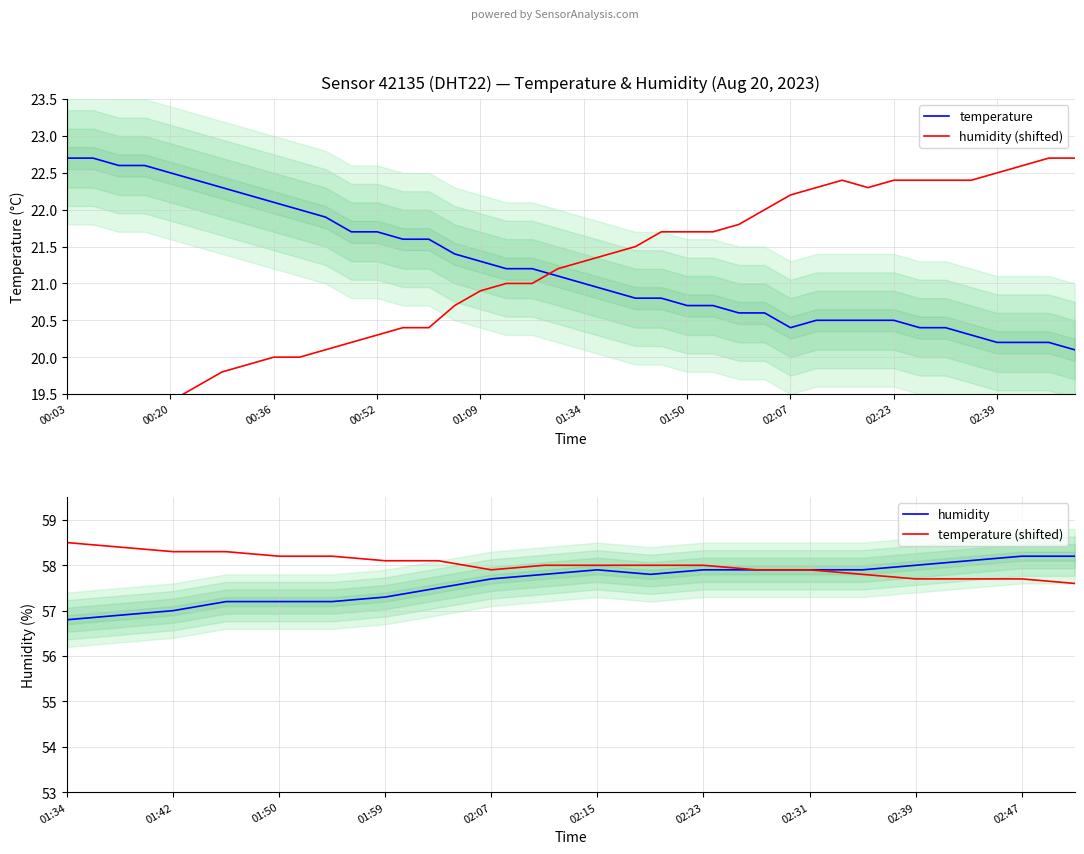

Count the number of data series in this chart.

2